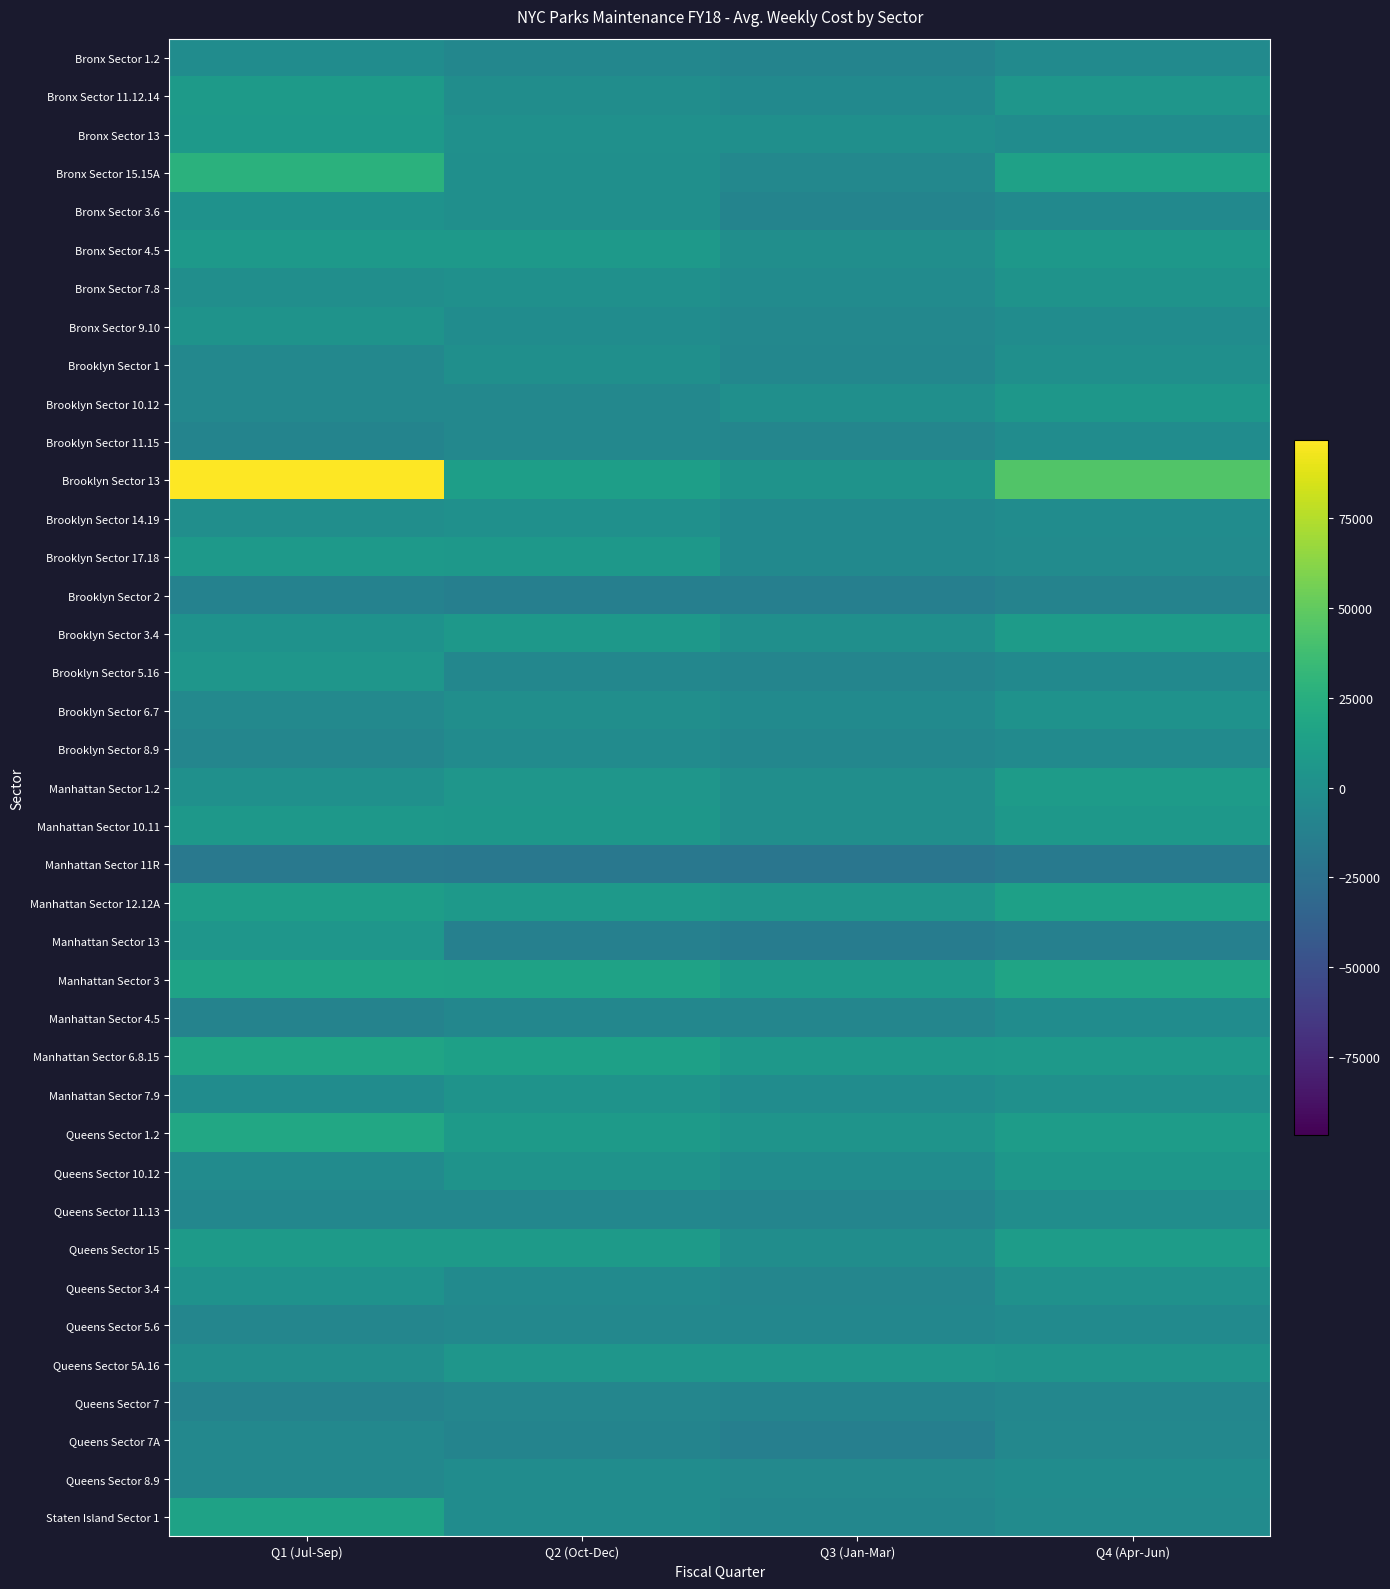

Which series changed the most between Q2 (Oct-Dec) and Q4 (Apr-Jun)?

Brooklyn Sector 13